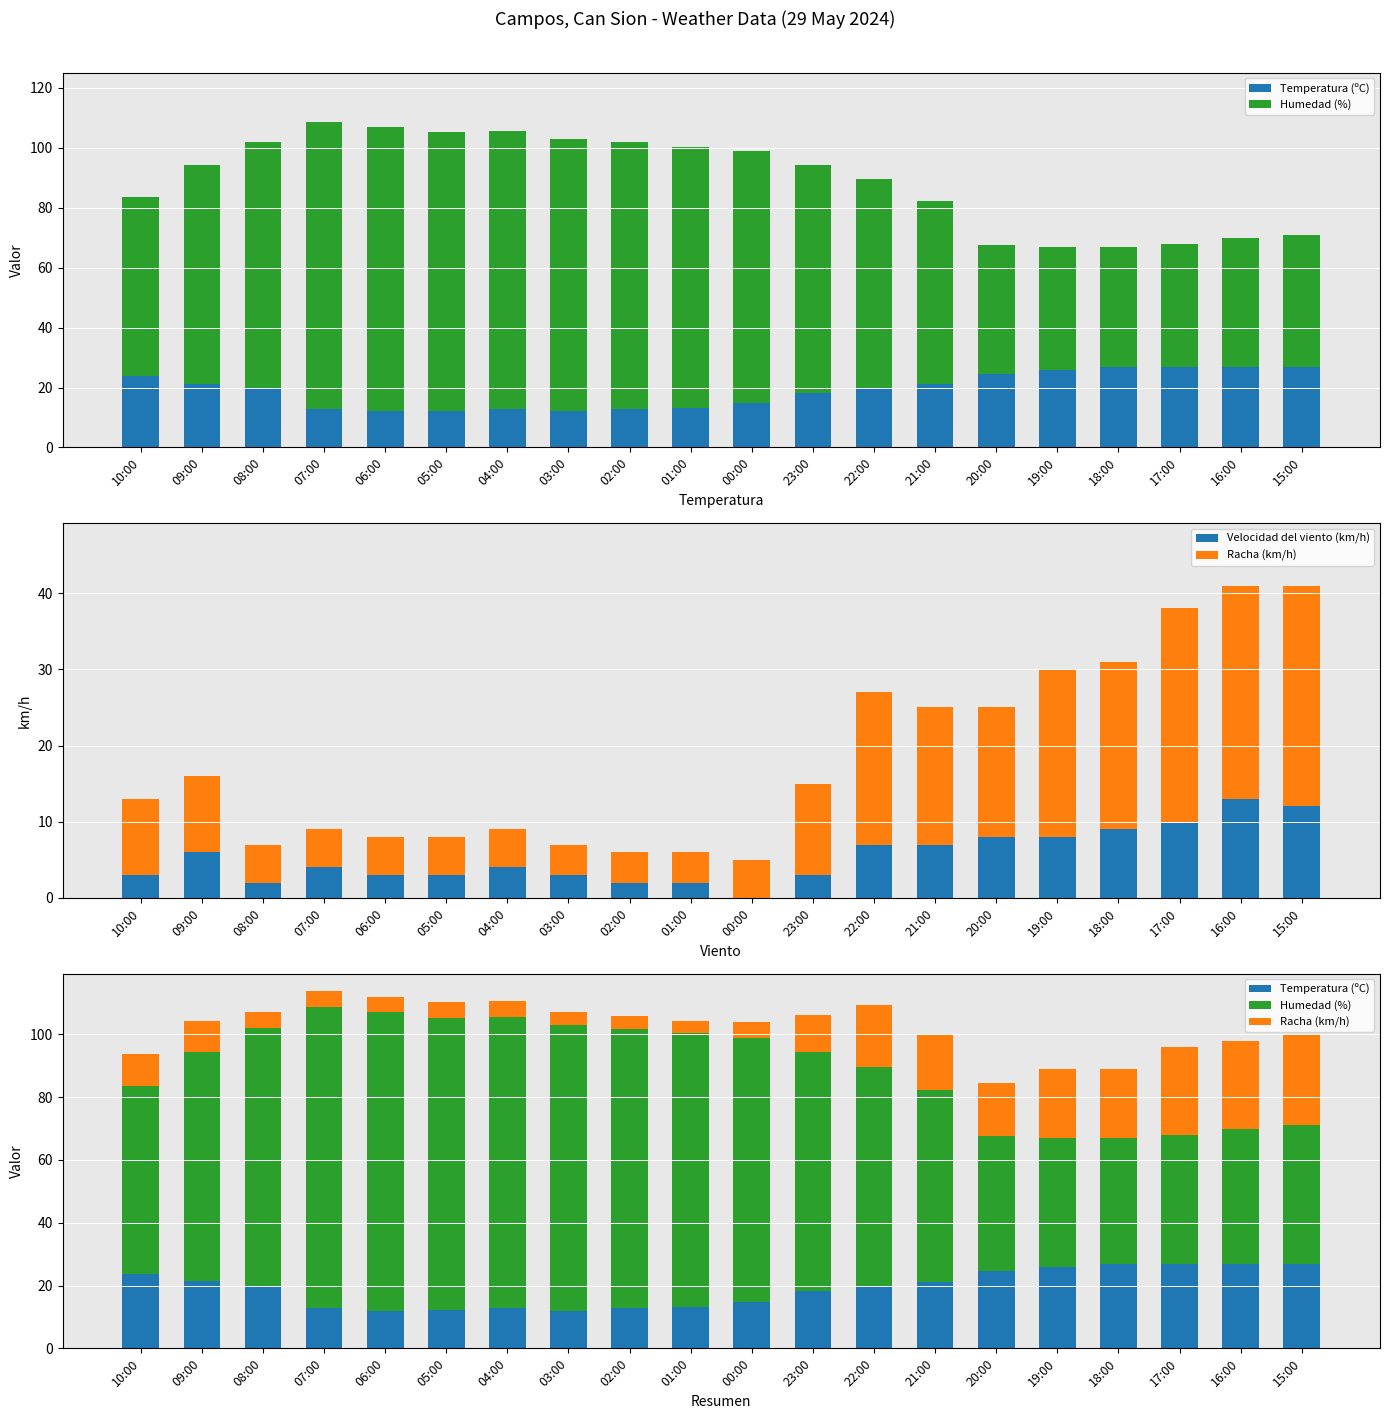

What are all the series names shown in the legend?

Temperatura (ºC), Humedad (%), Velocidad del viento (km/h), Racha (km/h)